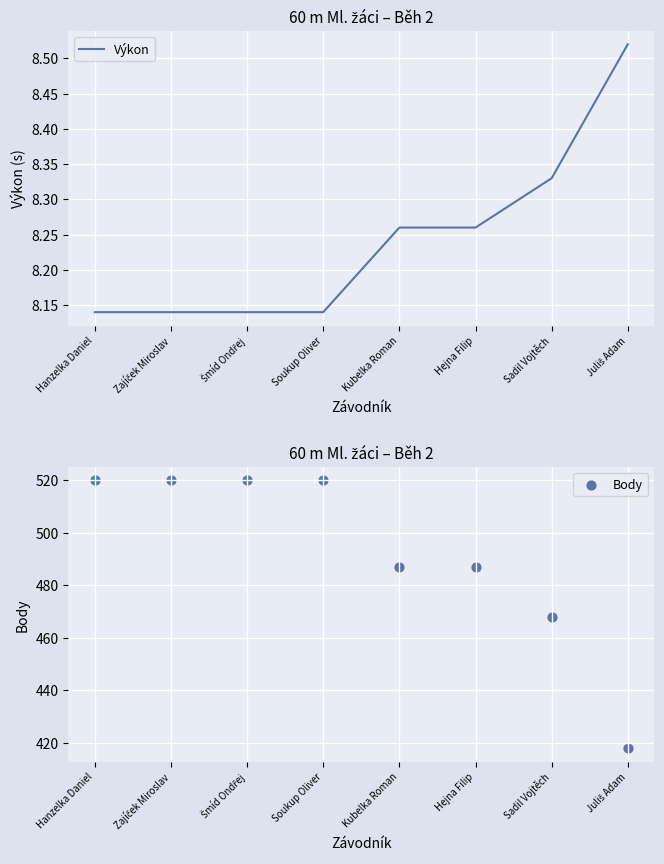

Which series has the widest spread of Y values?

Body